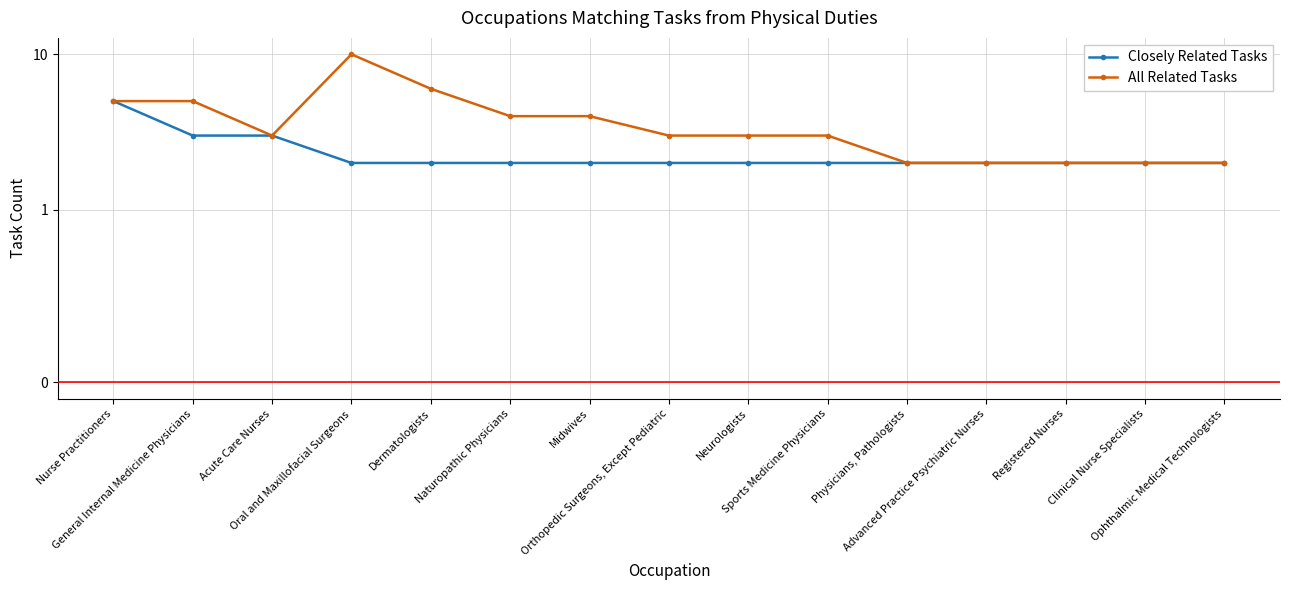

How many Closely Related Tasks values are between 2 and 3?

14